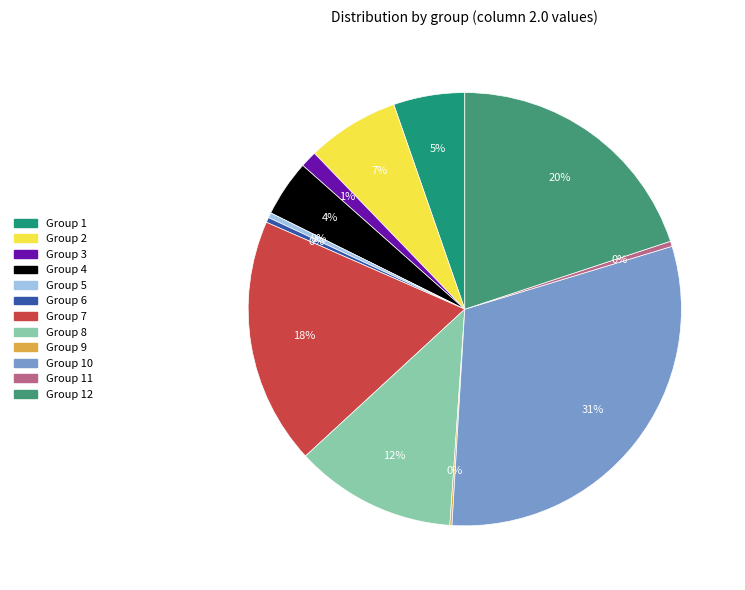

Is there any slice that represents more than half of the pie?

No